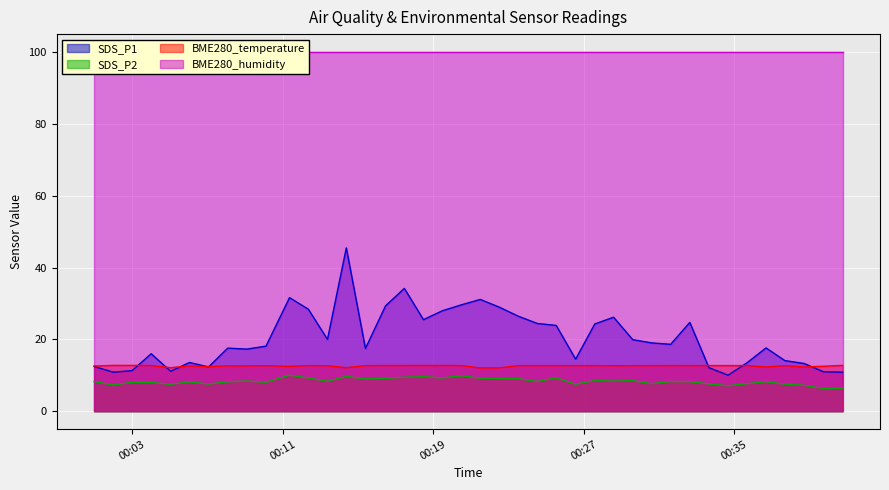

What is the minimum value for SDS_P2?

6.3